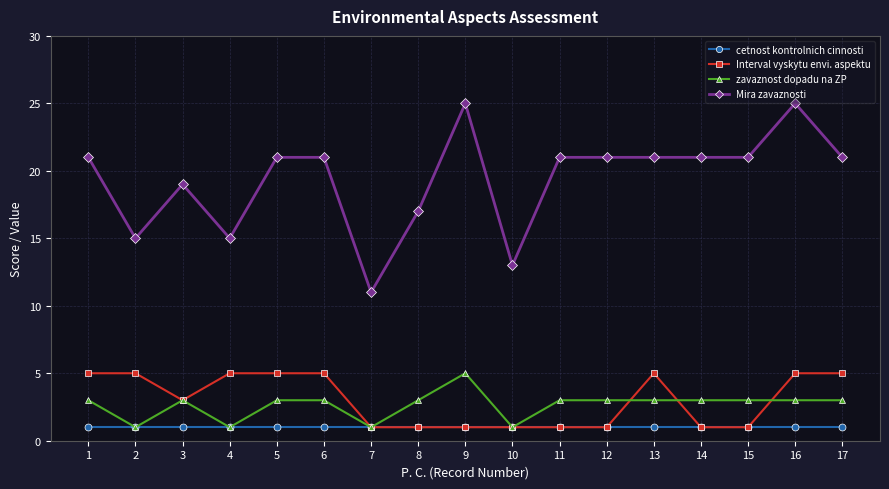

Reading left to right, transcribe all the data shown in this chart.

cetnost kontrolnich cinnosti: 1=1	2=1	3=1	4=1	5=1	6=1	7=1	8=1	9=1	10=1	11=1	12=1	13=1	14=1	15=1	16=1	17=1
Interval vyskytu envi. aspektu: 1=5	2=5	3=3	4=5	5=5	6=5	7=1	8=1	9=1	10=1	11=1	12=1	13=5	14=1	15=1	16=5	17=5
zavaznost dopadu na ZP: 1=3	2=1	3=3	4=1	5=3	6=3	7=1	8=3	9=5	10=1	11=3	12=3	13=3	14=3	15=3	16=3	17=3
Mira zavaznosti: 1=21	2=15	3=19	4=15	5=21	6=21	7=11	8=17	9=25	10=13	11=21	12=21	13=21	14=21	15=21	16=25	17=21